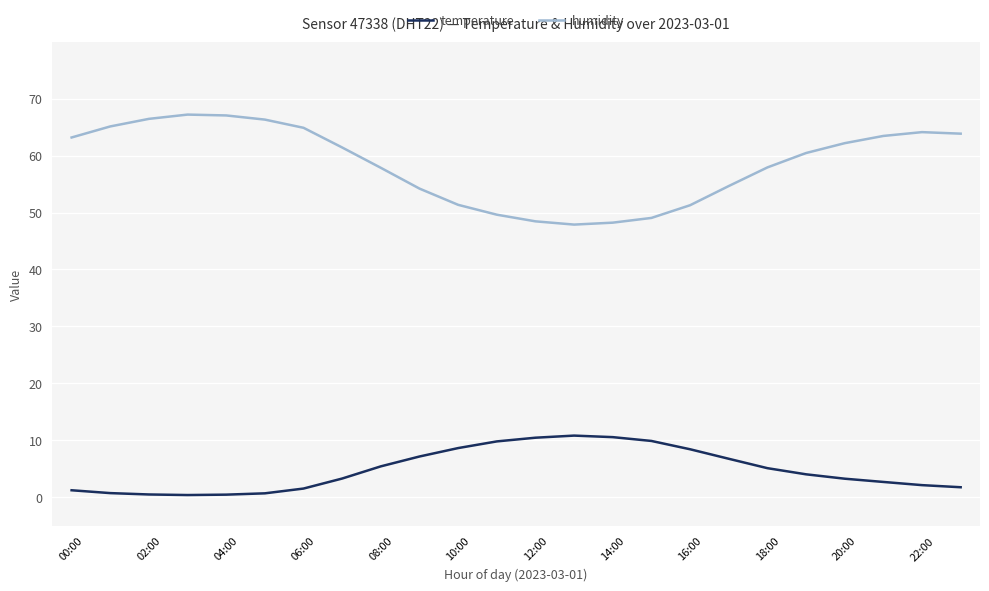

True or false: temperature and humidity cross at least once.

False